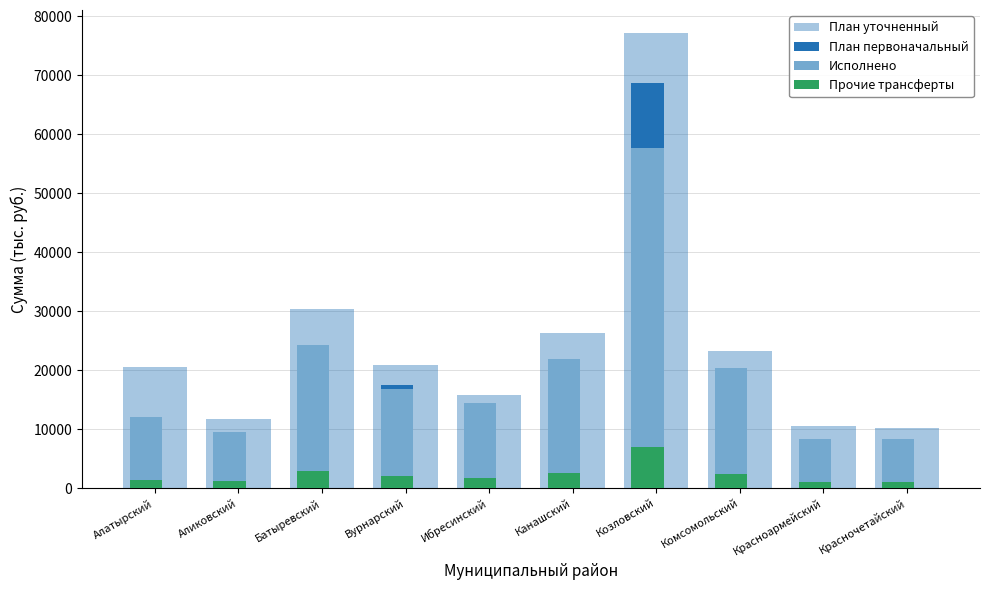

What value does the Исполнено series have at Ибресинский?

14523.1